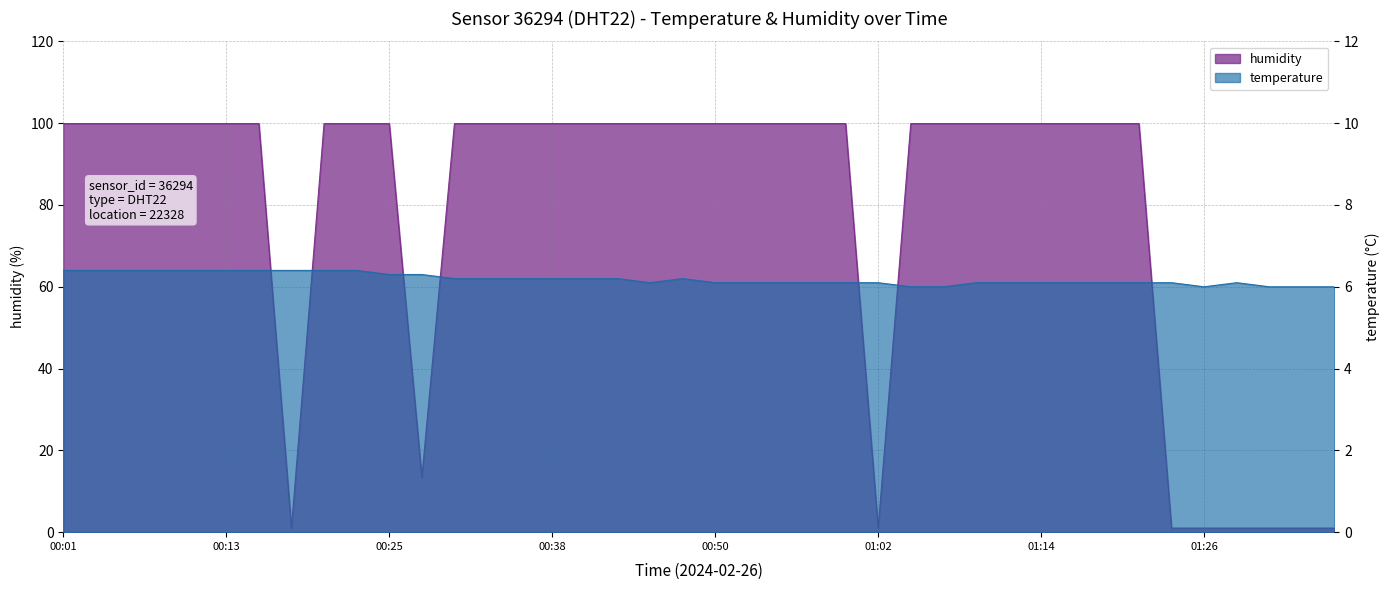

Count the number of categories in the chart.

40